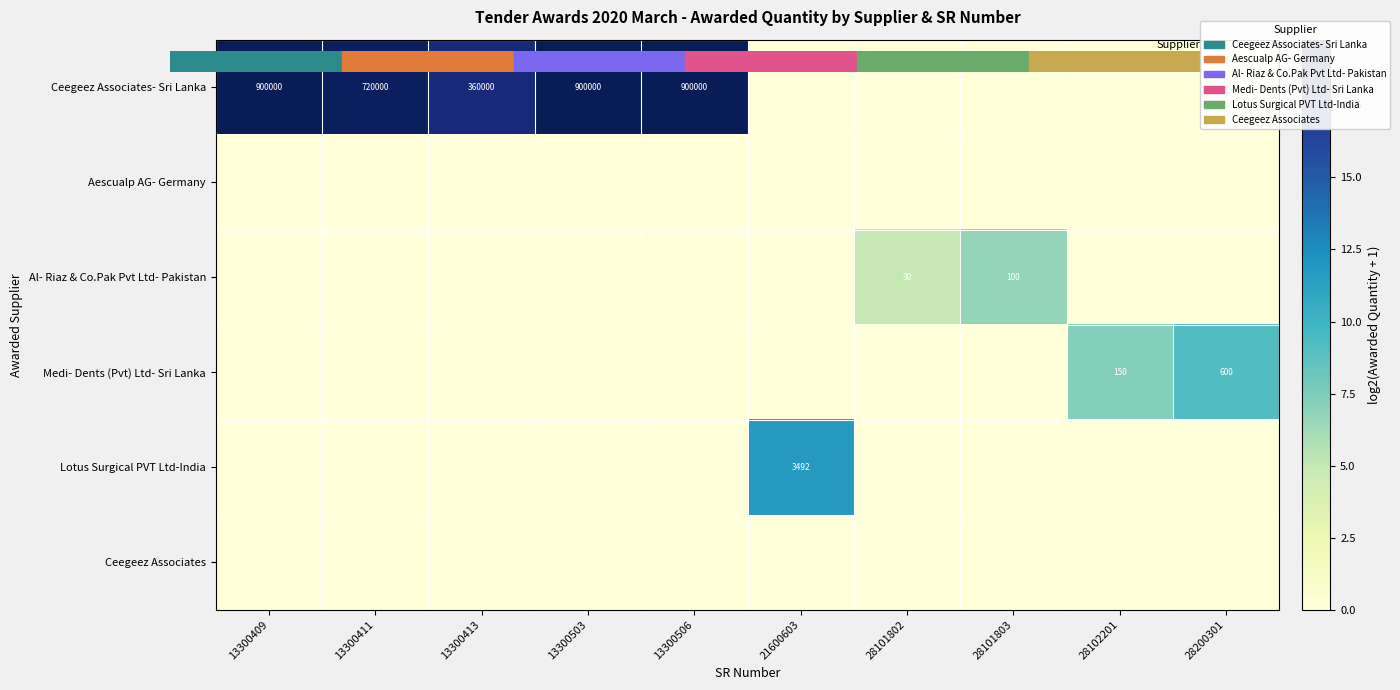

Count the Al- Riaz & Co.Pak Pvt Ltd- Pakistan values in the range 0 to 1.

8